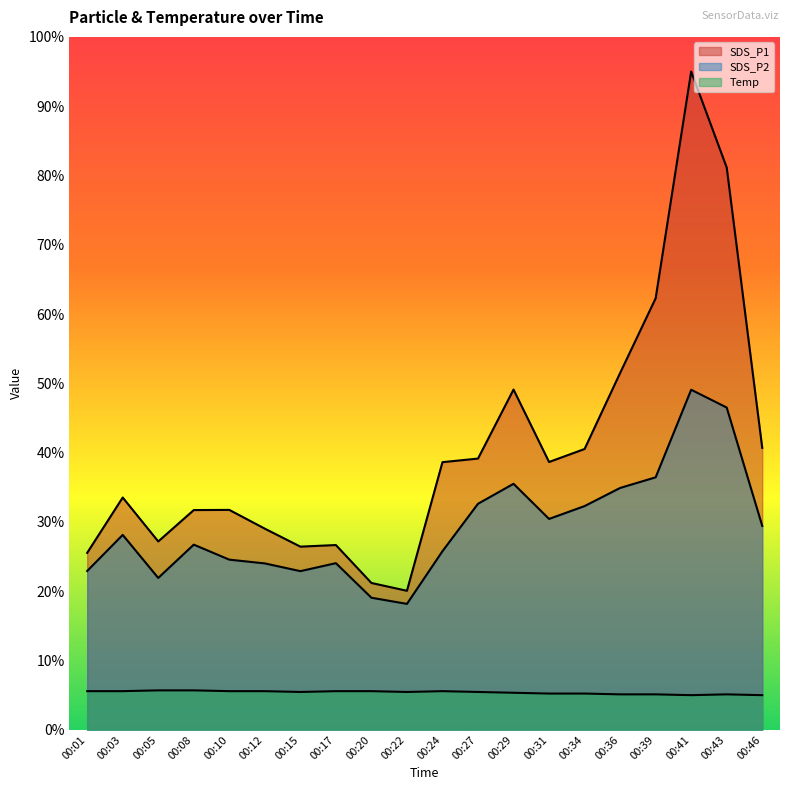

Read the SDS_P2 value at 00:29.

35.5